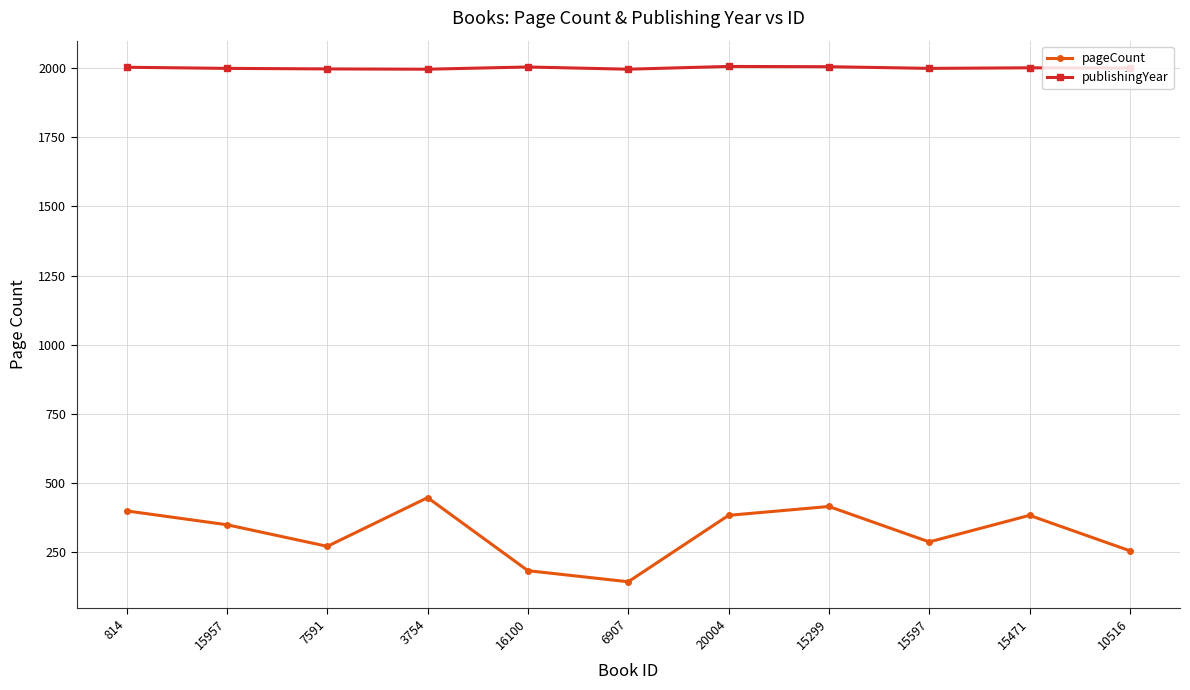

Is this an area chart (filled region under the line)?

No